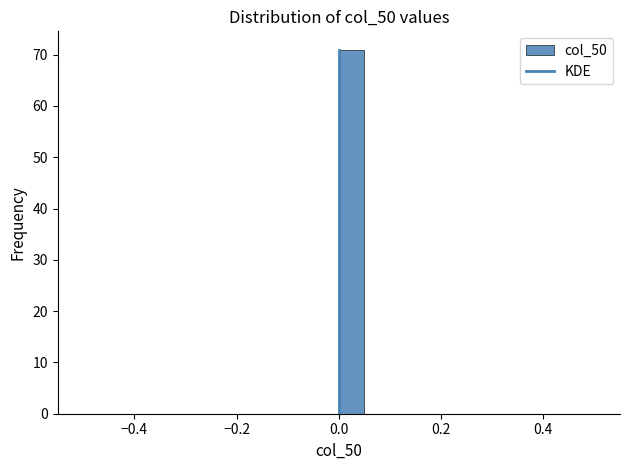

Read against the x-axis, roughly where is the centre of the tallest bar?

0.02